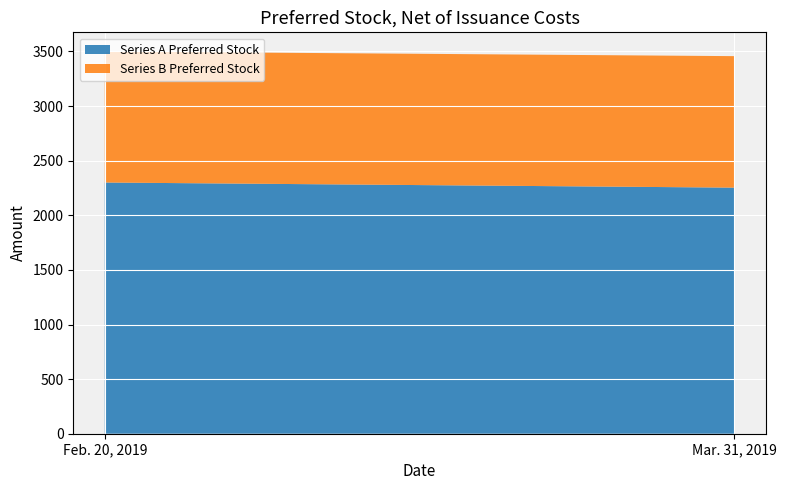

Reading left to right, what are all the values shown in this chart?

Series A Preferred Stock: 2300	2253
Series B Preferred Stock: 1200	1204